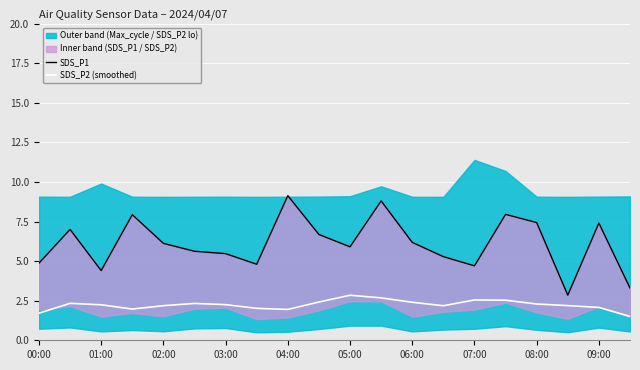

The SDS_P2 (smoothed) series shows 2.2 at 01:00. True or false?

True